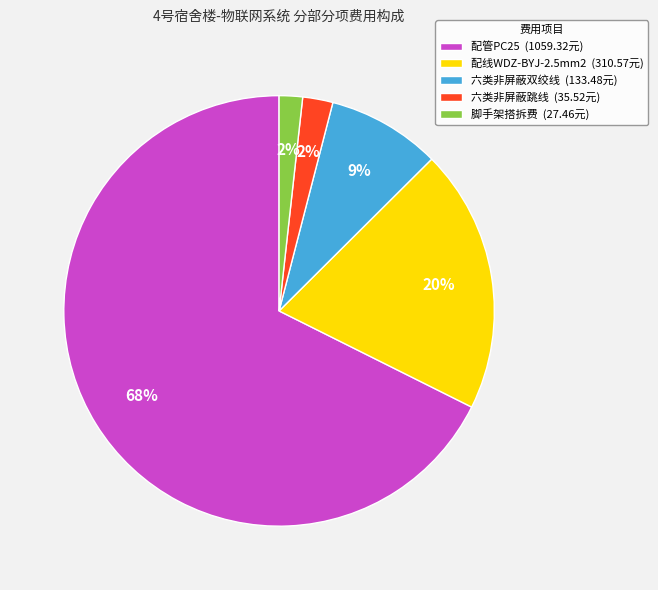

To the nearest percent, what portion does 配线WDZ-BYJ-2.5mm2 (310.57元) represent?

20%